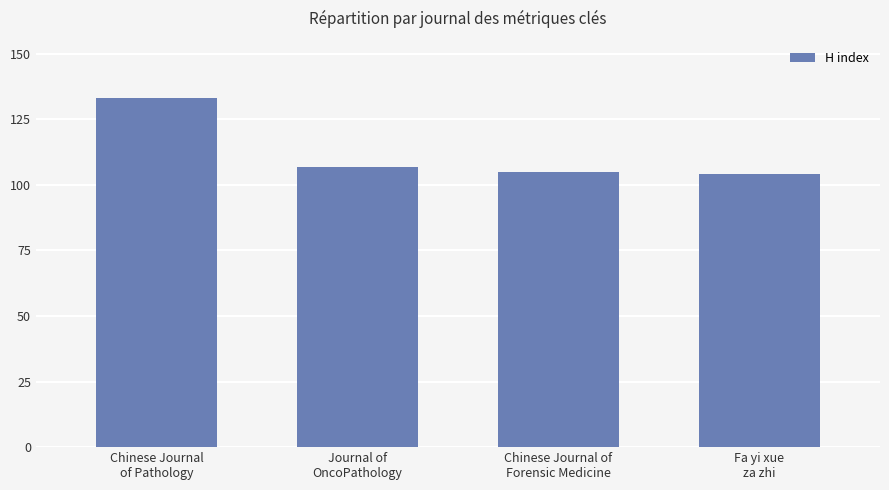

What is the ratio of the value at Fa yi xue
za zhi to the value at Journal of
OncoPathology?

1.0